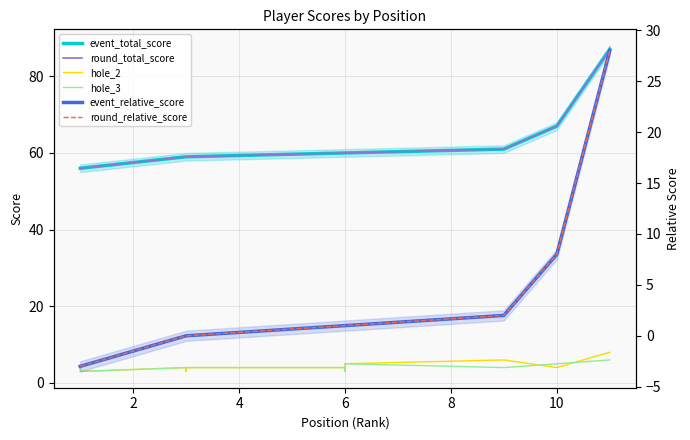

Is the value of event_relative_score at 7 greater than the value of event_total_score at 2?

No